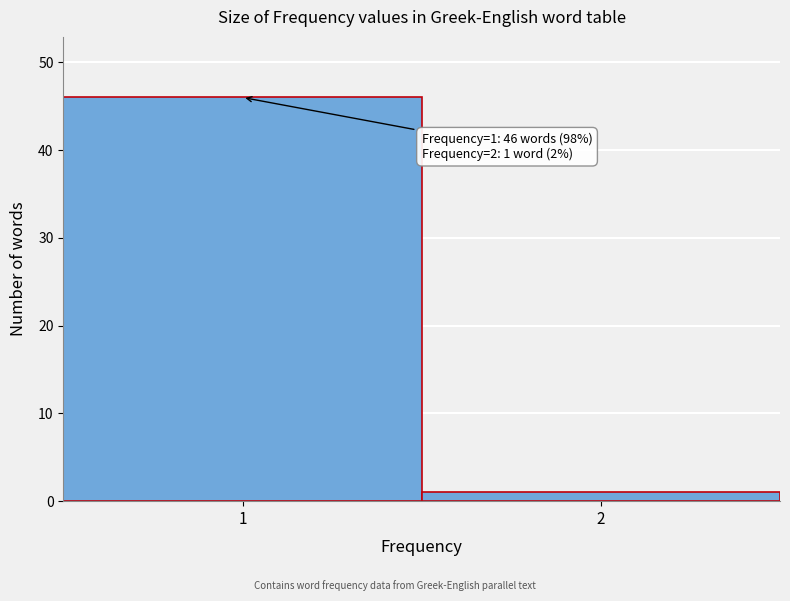

Reading left to right, what are all the values shown in this chart?

46	1